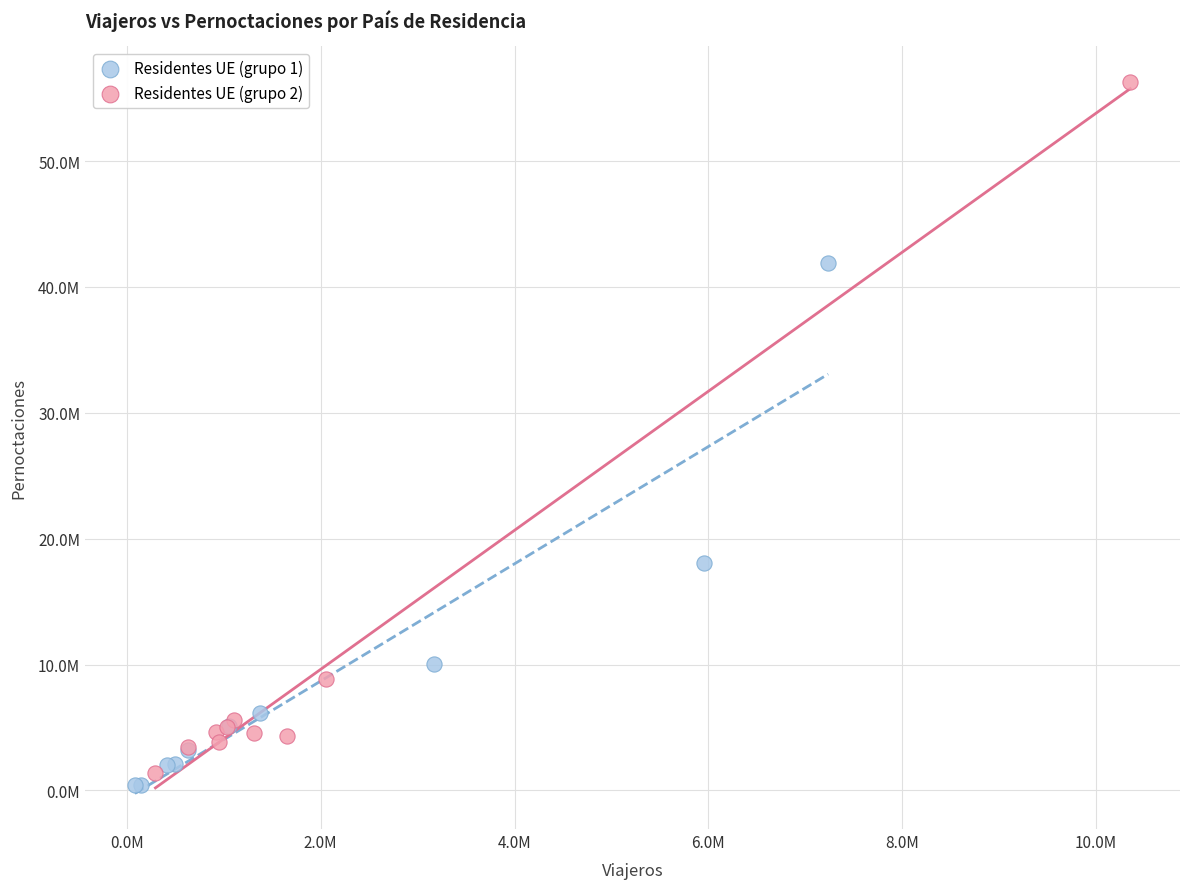

What are all the series names shown in the legend?

Residentes UE (grupo 1), Residentes UE (grupo 2)